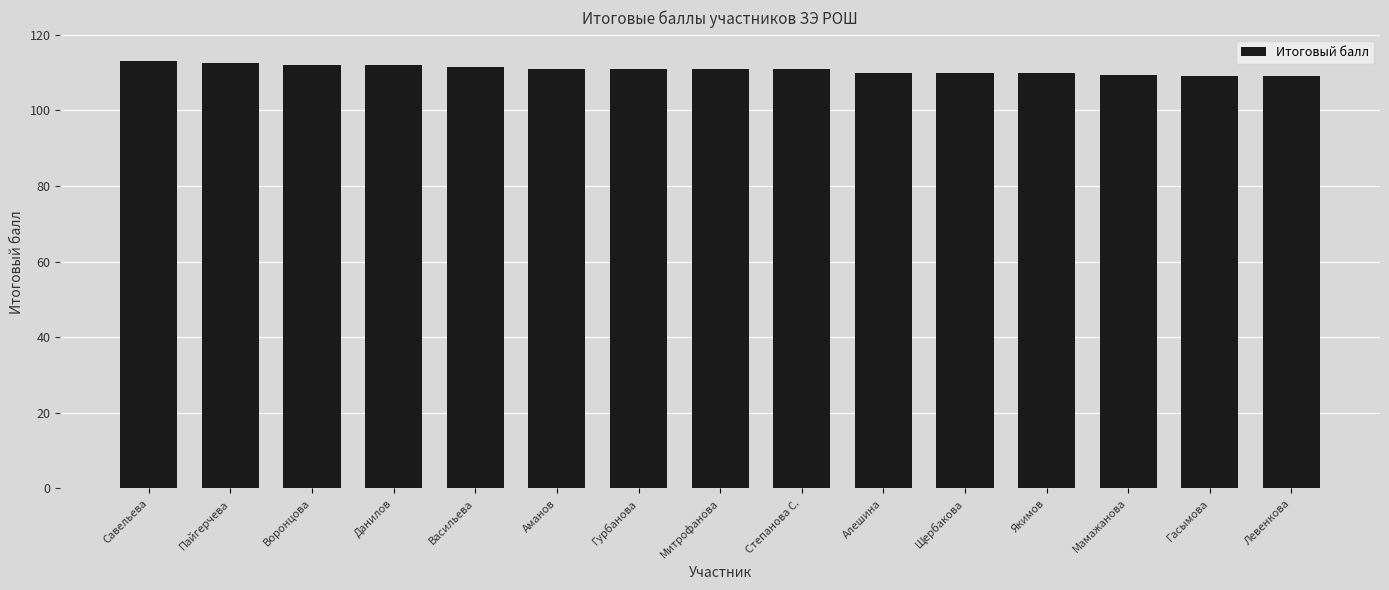

The chart shows a value of 173.9 at Алешина. True or false?

False